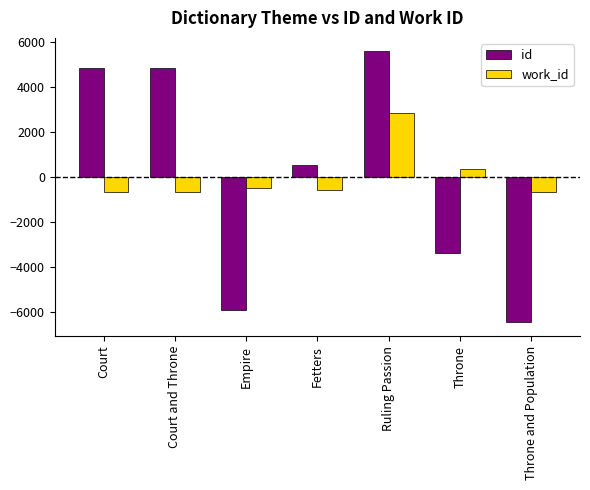

At which category is the sum across all series the highest?

Ruling Passion